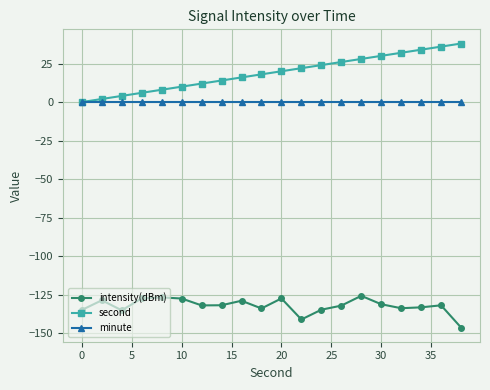

What are all the series names shown in the legend?

intensity(dBm), second, minute